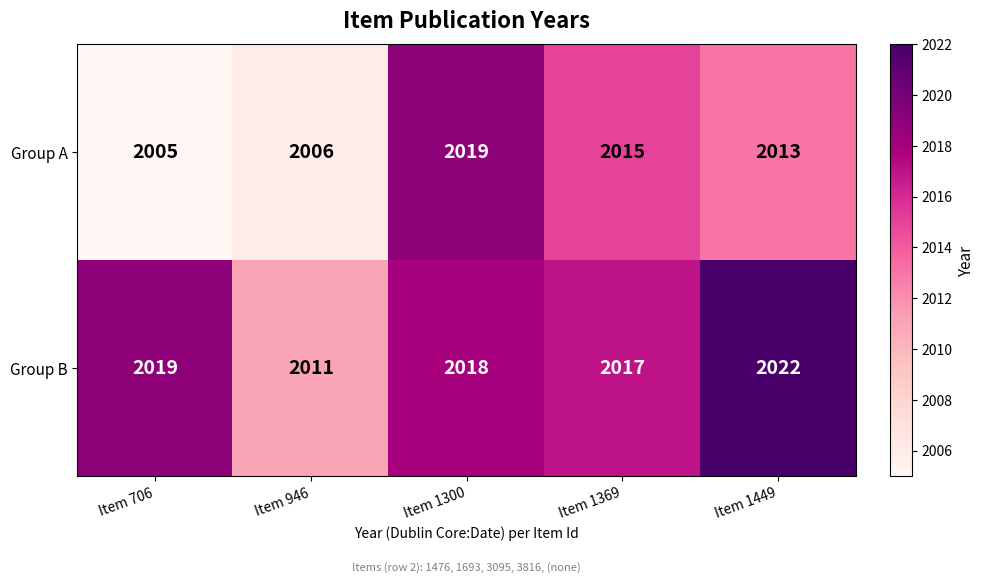

Which series has the largest range (max minus min)?

Group A